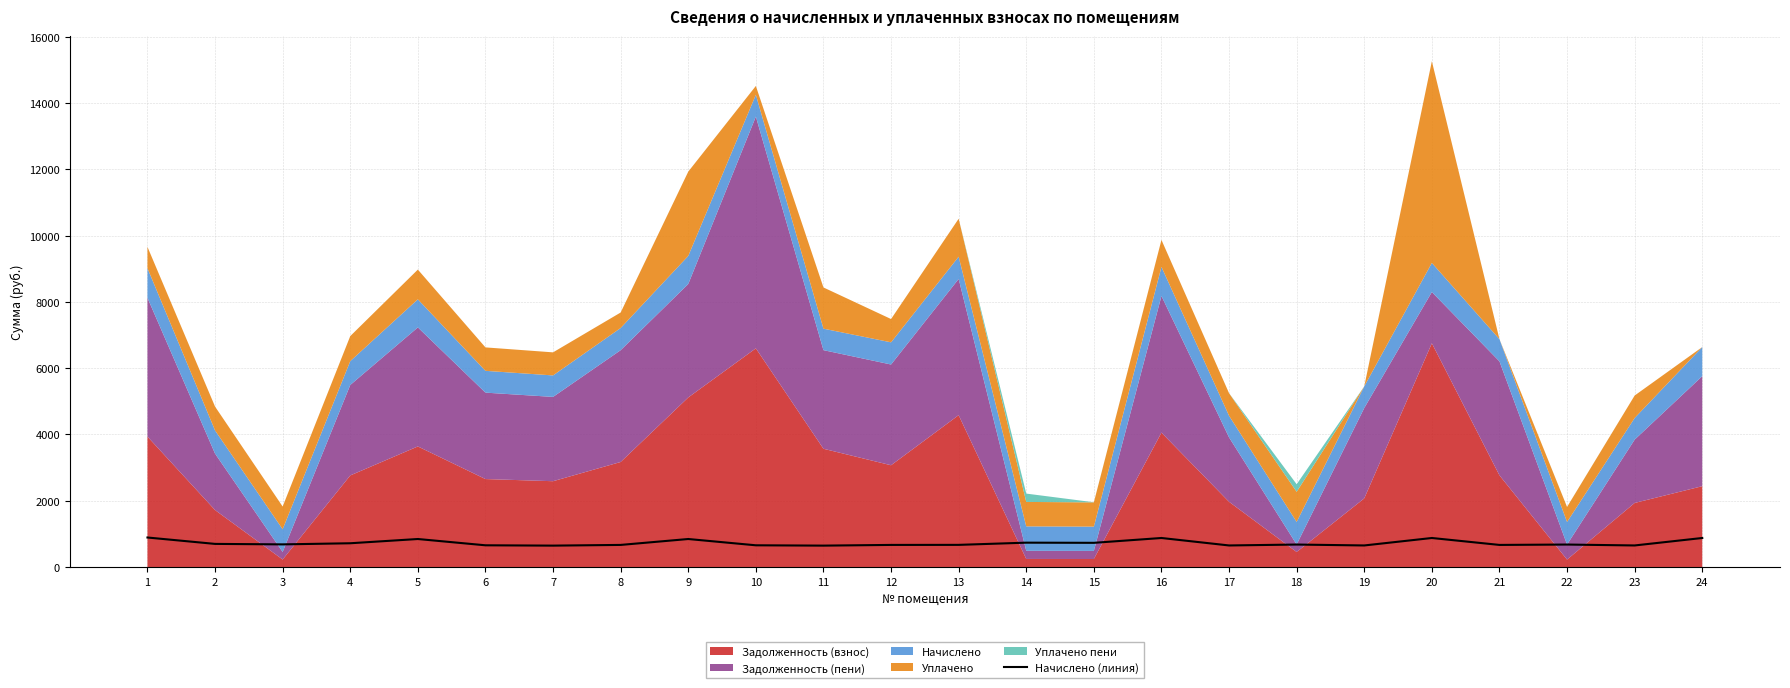

What is the difference between the values at 5 and 7?

199.3